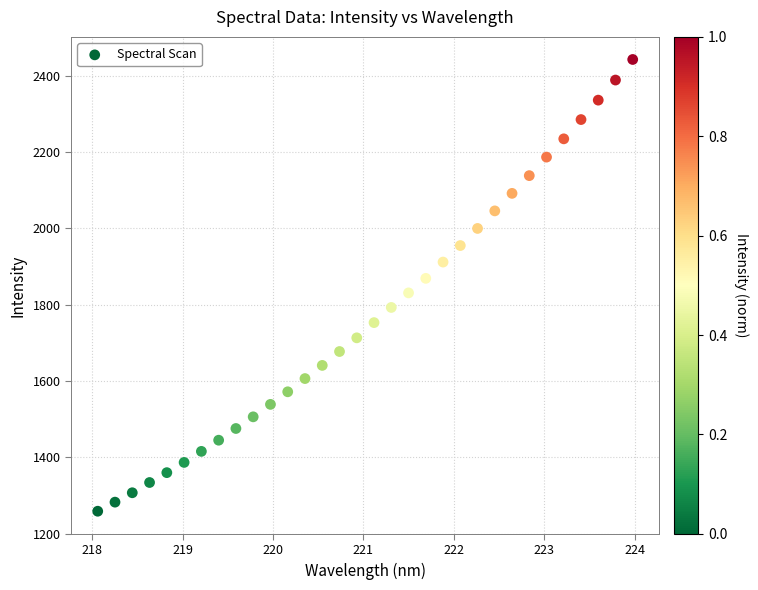

What is the range of X values (max minus min)?

5.9